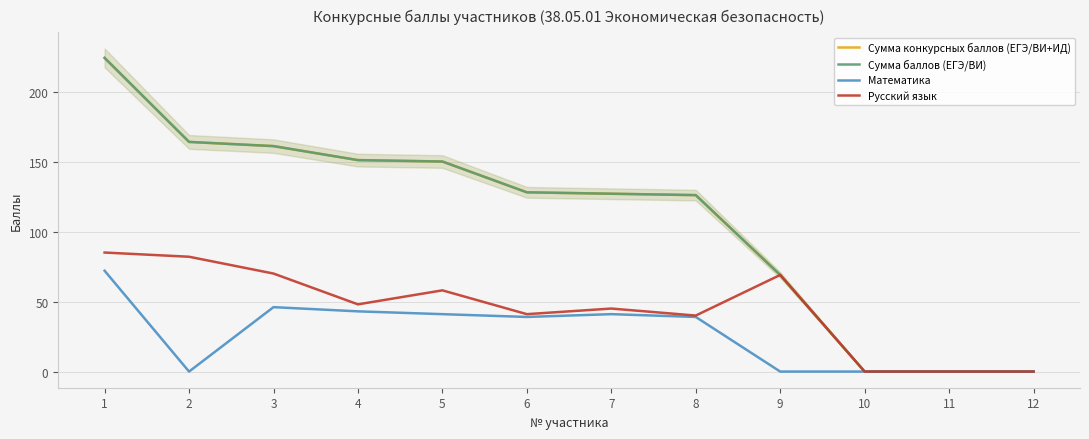

In Математика, how many points are higher than both neighbors (excluding endpoints)?

2